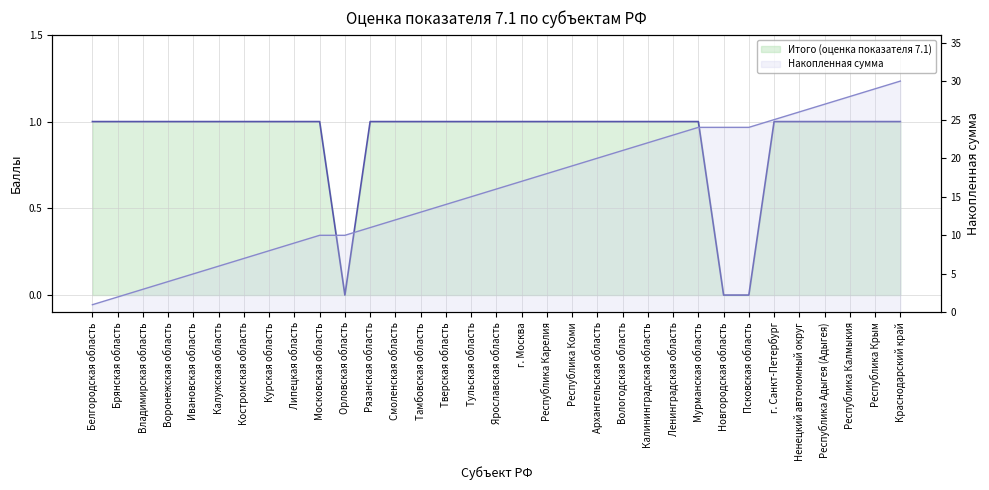

At which label does Накопленная сумма - линия first exceed 16?

г. Москва